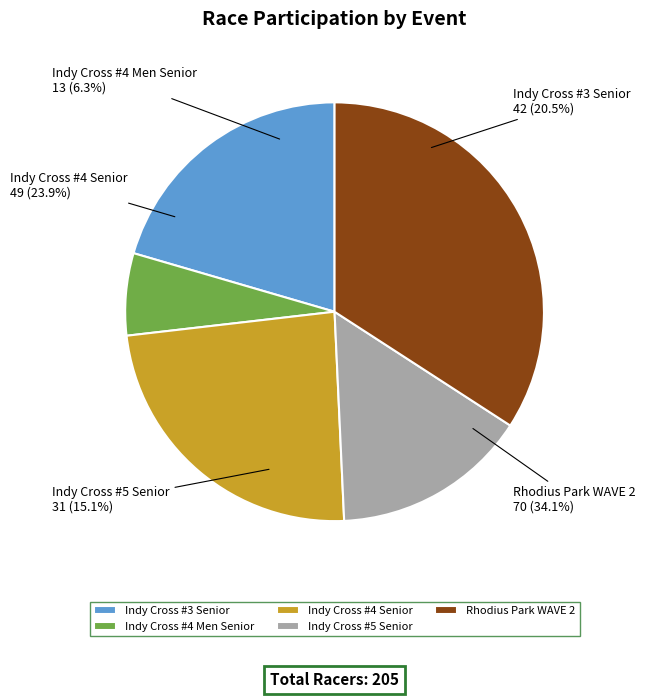

How many slices are in this pie chart?

5